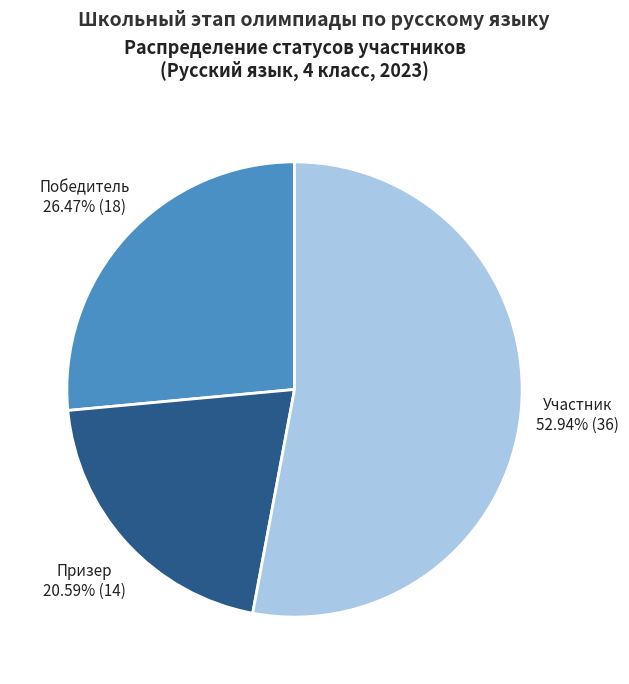

What is the largest slice in the pie chart?

Участник